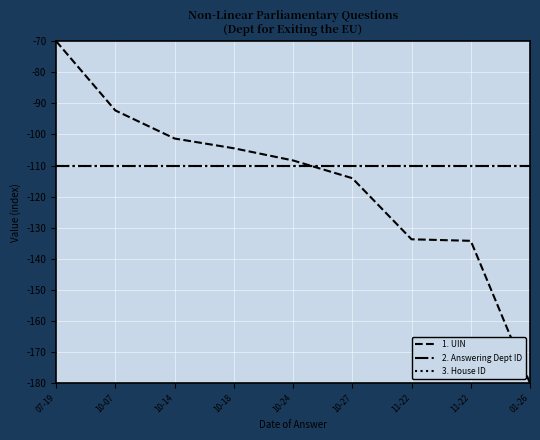

Is this an area chart (filled region under the line)?

No